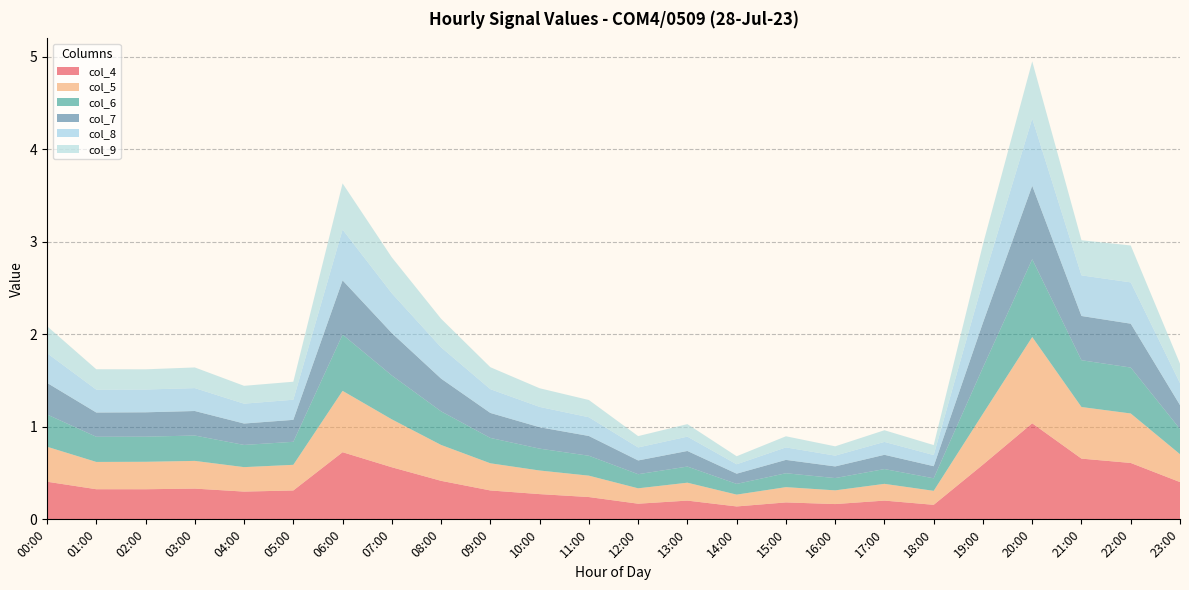

Reading left to right, list all the values displayed in this chart.

col_4: 0.4	0.3	0.3	0.3	0.3	0.3	0.7	0.6	0.4	0.3	0.3	0.2	0.2	0.2	0.1	0.2	0.2	0.2	0.2	0.6	1.0	0.7	0.6	0.4
col_5: 0.4	0.3	0.3	0.3	0.3	0.3	0.7	0.5	0.4	0.3	0.3	0.2	0.2	0.2	0.1	0.2	0.1	0.2	0.2	0.5	0.9	0.6	0.5	0.3
col_6: 0.3	0.3	0.3	0.3	0.2	0.2	0.6	0.5	0.4	0.3	0.2	0.2	0.2	0.2	0.1	0.2	0.1	0.2	0.1	0.5	0.8	0.5	0.5	0.3
col_7: 0.3	0.3	0.3	0.3	0.2	0.2	0.6	0.5	0.4	0.3	0.2	0.2	0.1	0.2	0.1	0.1	0.1	0.2	0.1	0.5	0.8	0.5	0.5	0.3
col_8: 0.3	0.2	0.2	0.2	0.2	0.2	0.5	0.4	0.3	0.3	0.2	0.2	0.1	0.2	0.1	0.1	0.1	0.1	0.1	0.4	0.7	0.4	0.4	0.2
col_9: 0.3	0.2	0.2	0.2	0.2	0.2	0.5	0.4	0.3	0.2	0.2	0.2	0.1	0.1	0.1	0.1	0.1	0.1	0.1	0.4	0.6	0.4	0.4	0.2